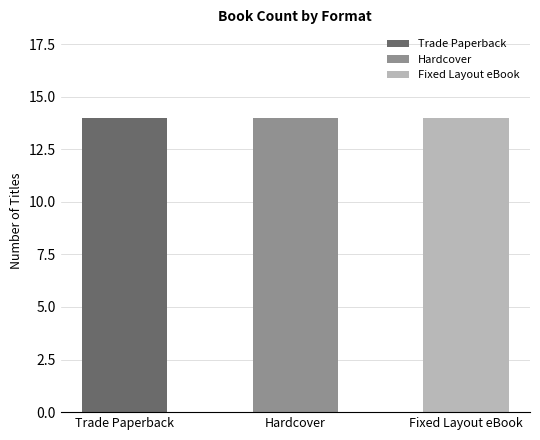

Which series has the largest total across all categories?

Trade Paperback